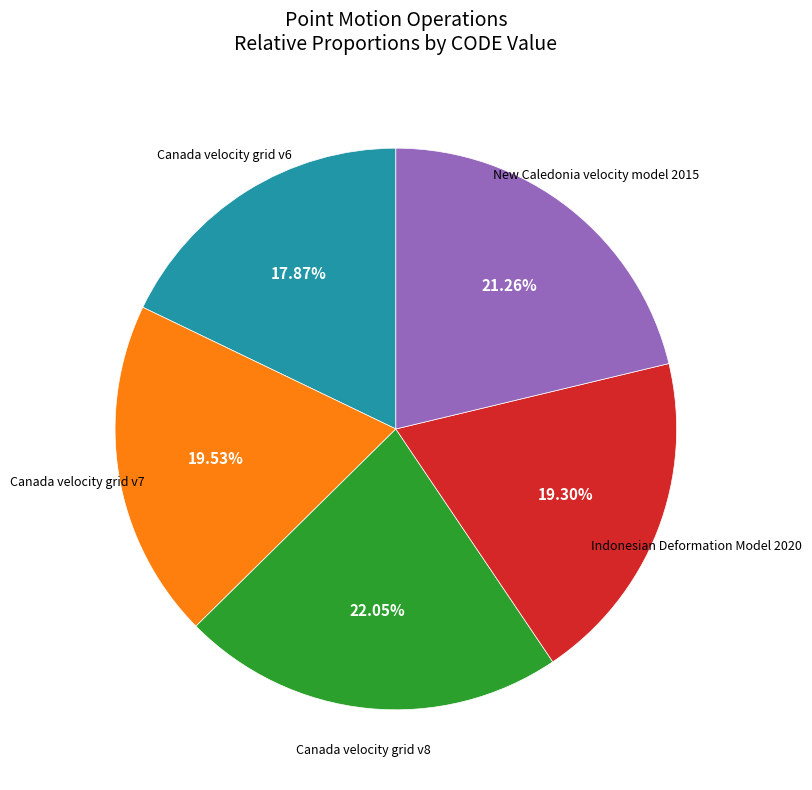

Does any single category account for the majority?

No